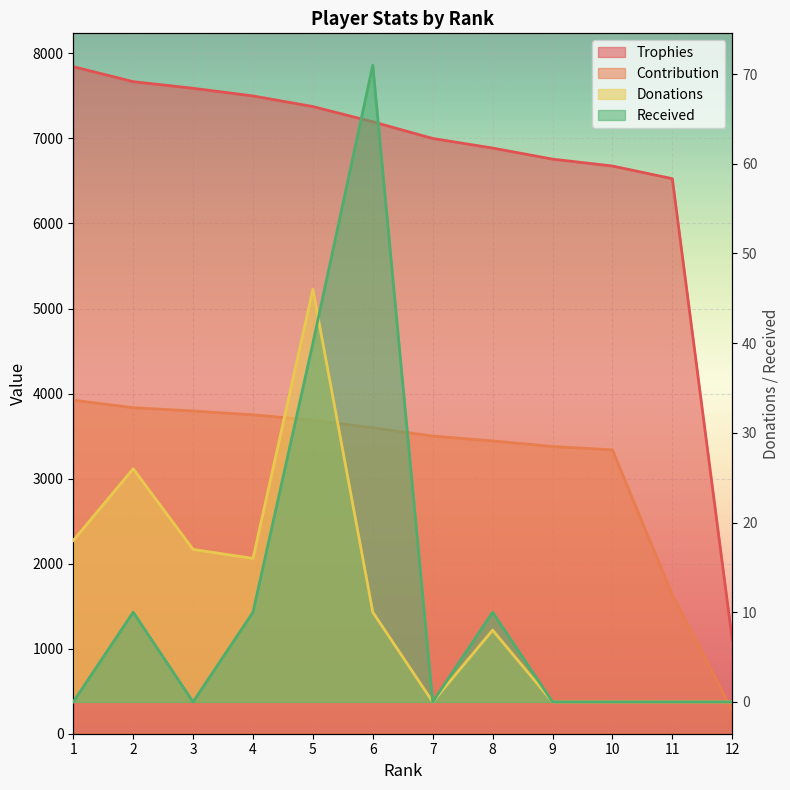

The value of Received at 8 is 10. True or false?

True